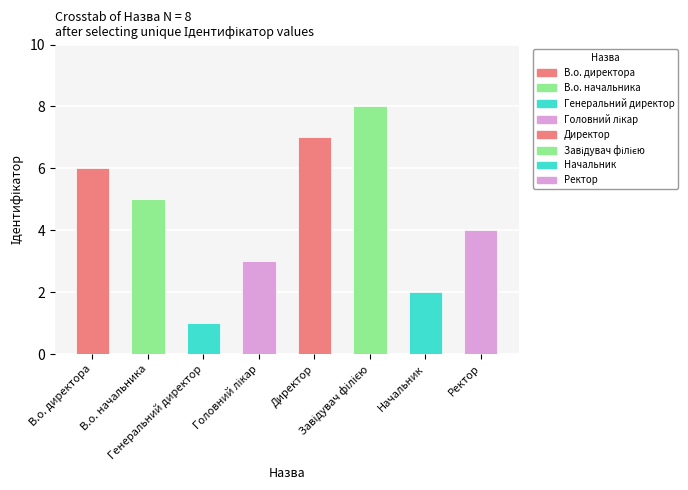

What is the difference between the second highest and minimum values?

6